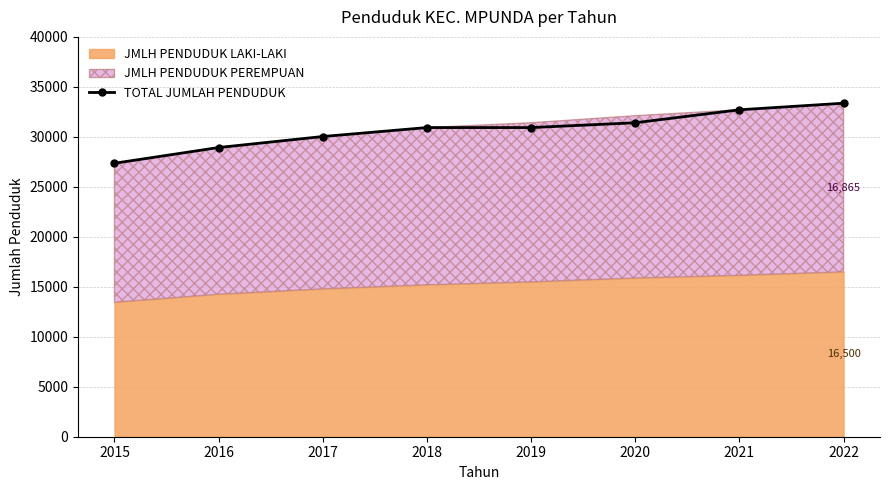

Rank the categories by value from highest to lowest.

2022, 2021, 2020, 2018, 2019, 2017, 2016, 2015